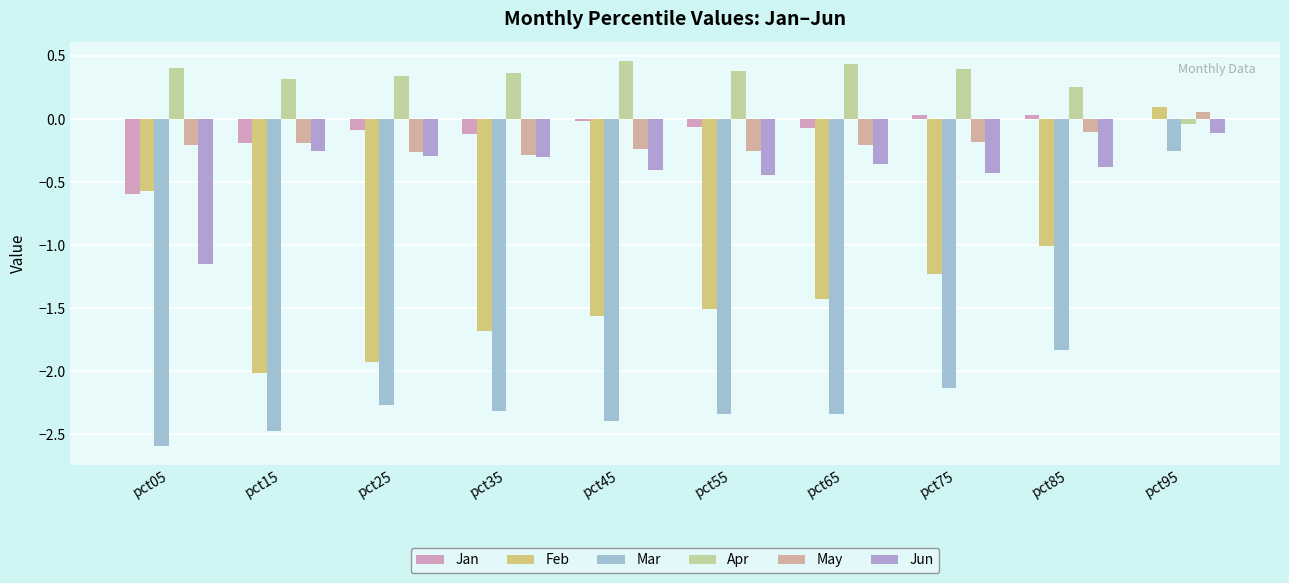

Count the number of data series in this chart.

6